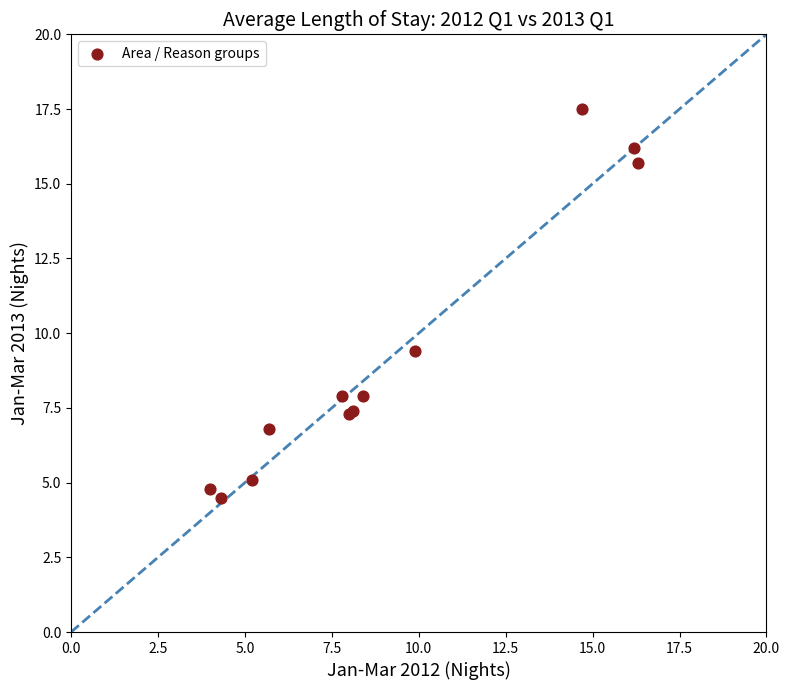

What Y value in the scatter plot is closest to 11?

9.4